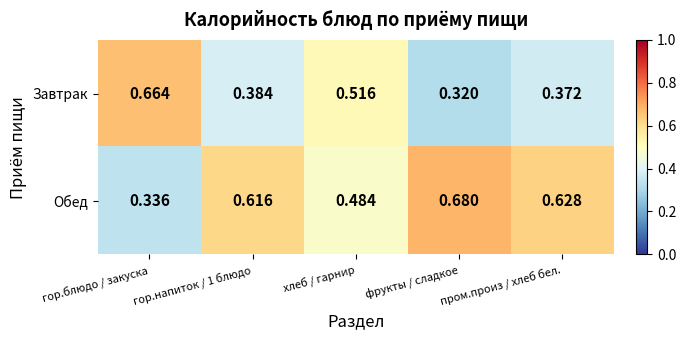

Which series has the largest total across all categories?

Обед